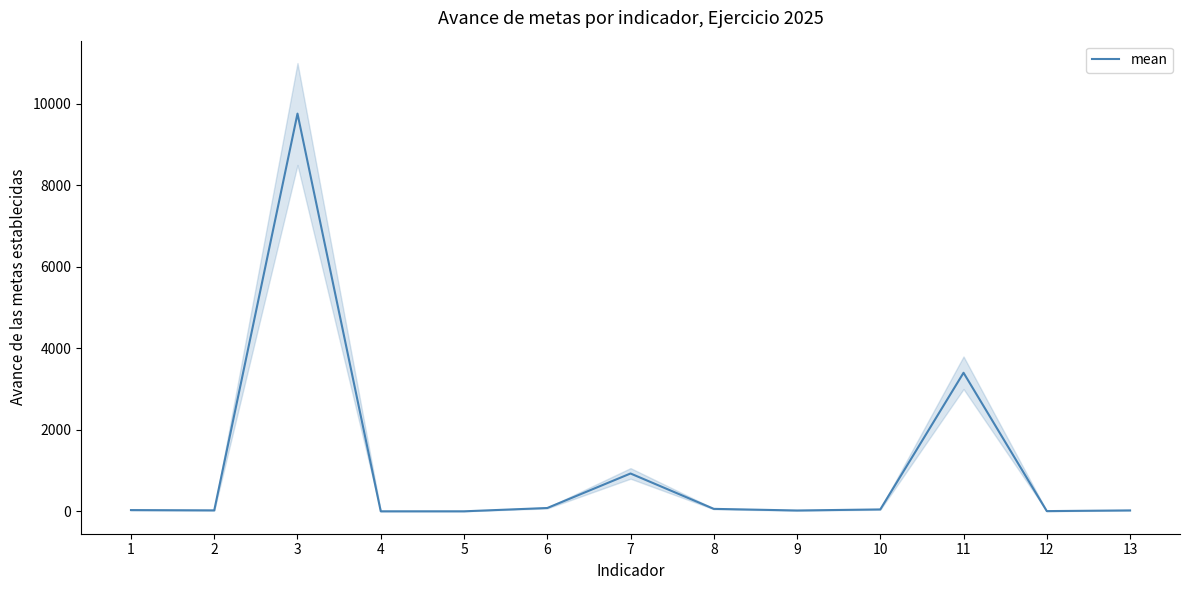

Reading left to right, extract all data points from this chart.

1=30	2=23	3=9760	4=0	5=0	6=81	7=928	8=60	9=20	10=46	11=3400	12=5	13=22